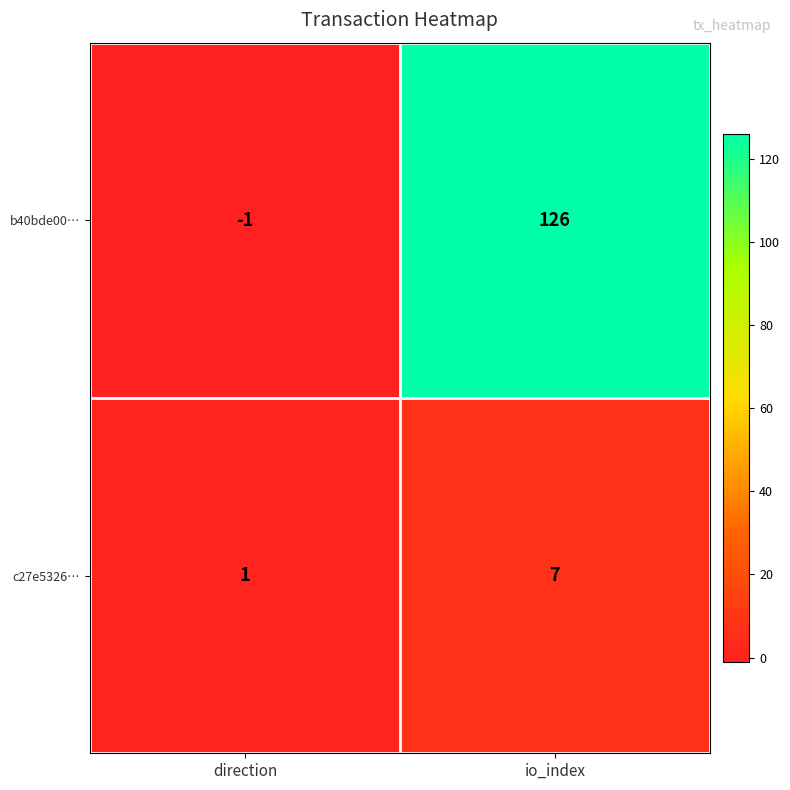

List the series in order of their peak value, highest first.

b40bde00…, c27e5326…